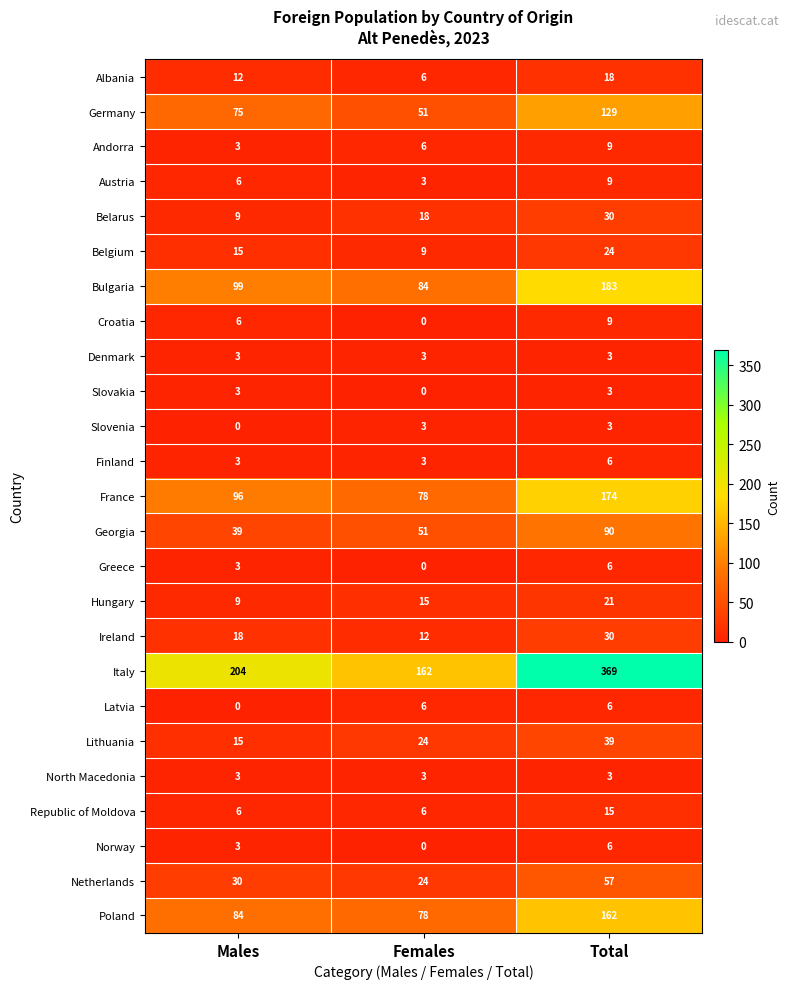

At which label is Netherlands closest to 40?

Males